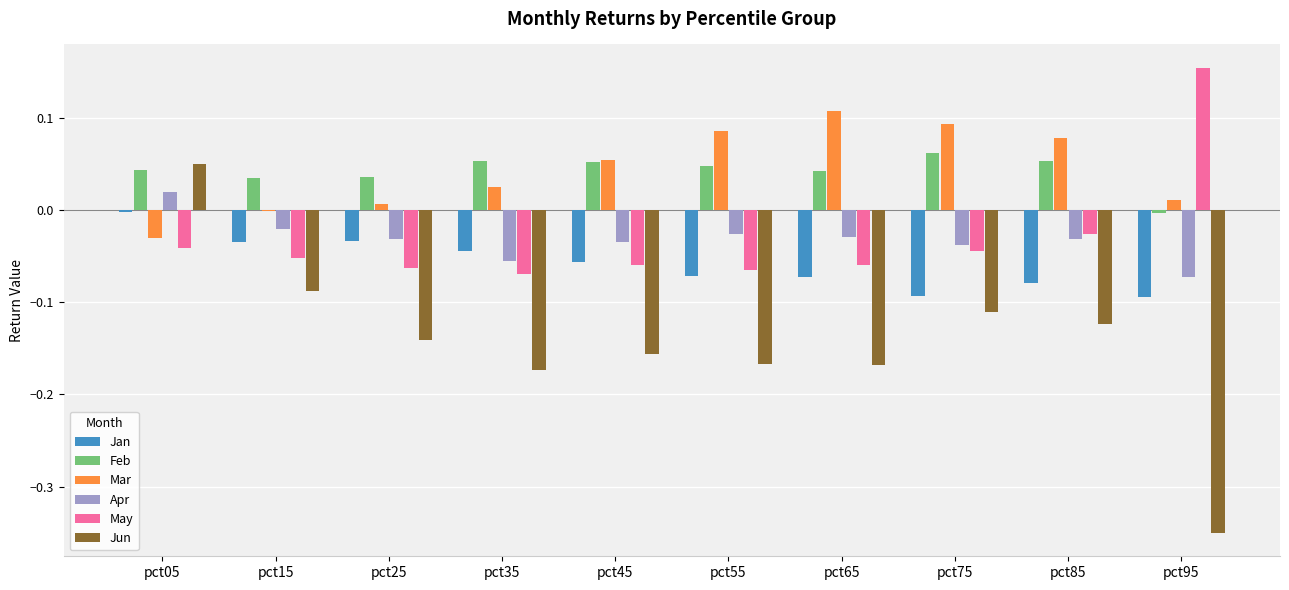

Which series has the widest spread of values?

Jun